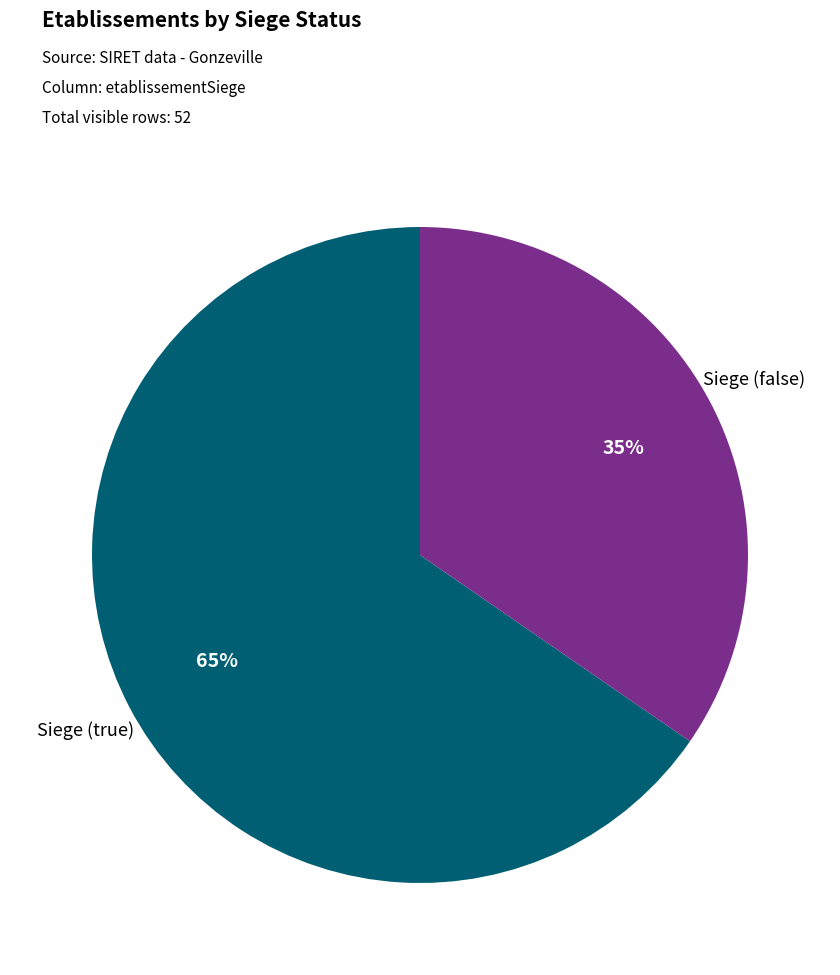

How many segments does this pie chart have?

2